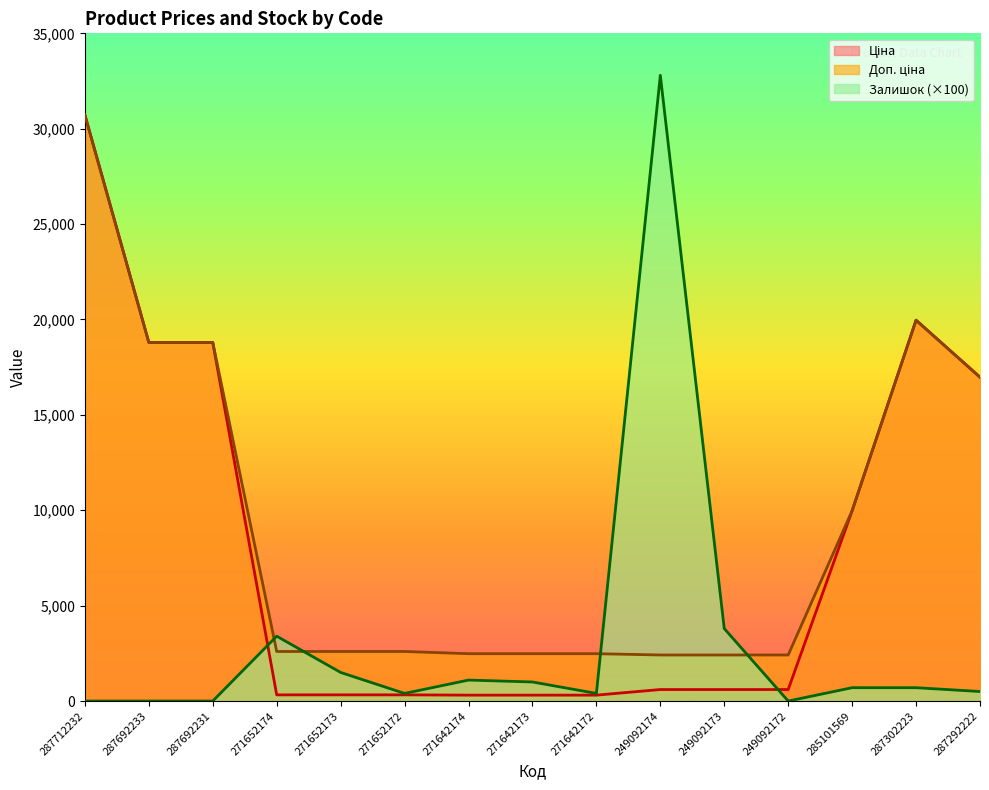

At which category is the sum across all series the highest?

287712232